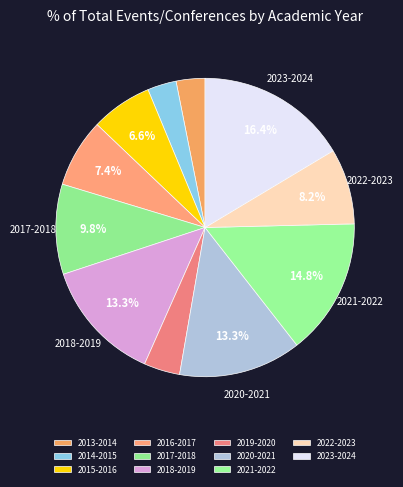

True or false: 2018-2019 accounts for 5% of the total.

False